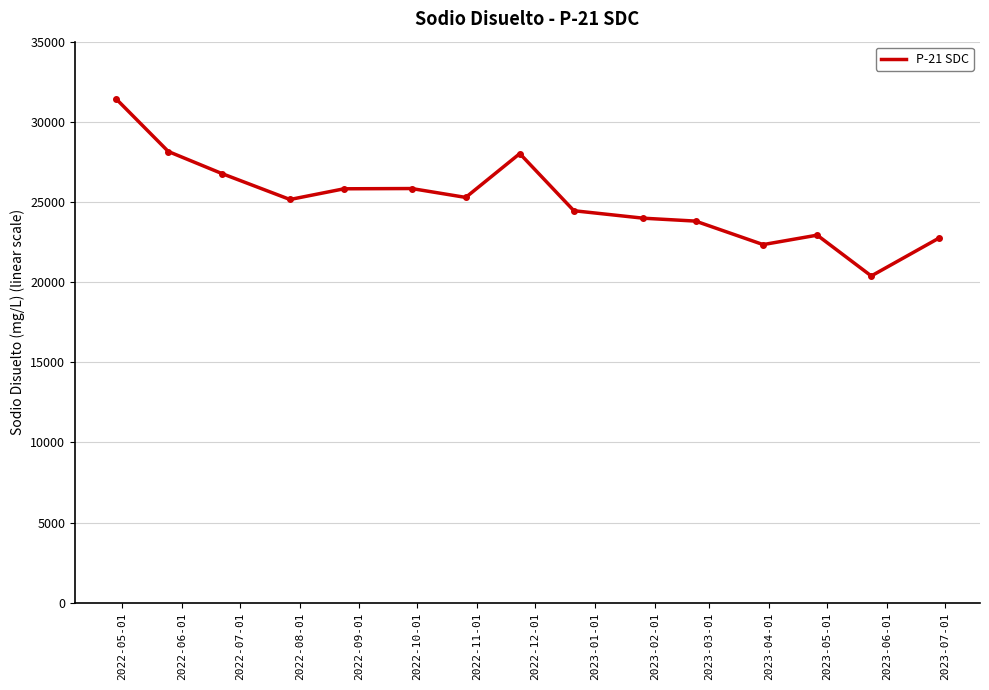

What is the minimum value shown in the chart?

20386.0